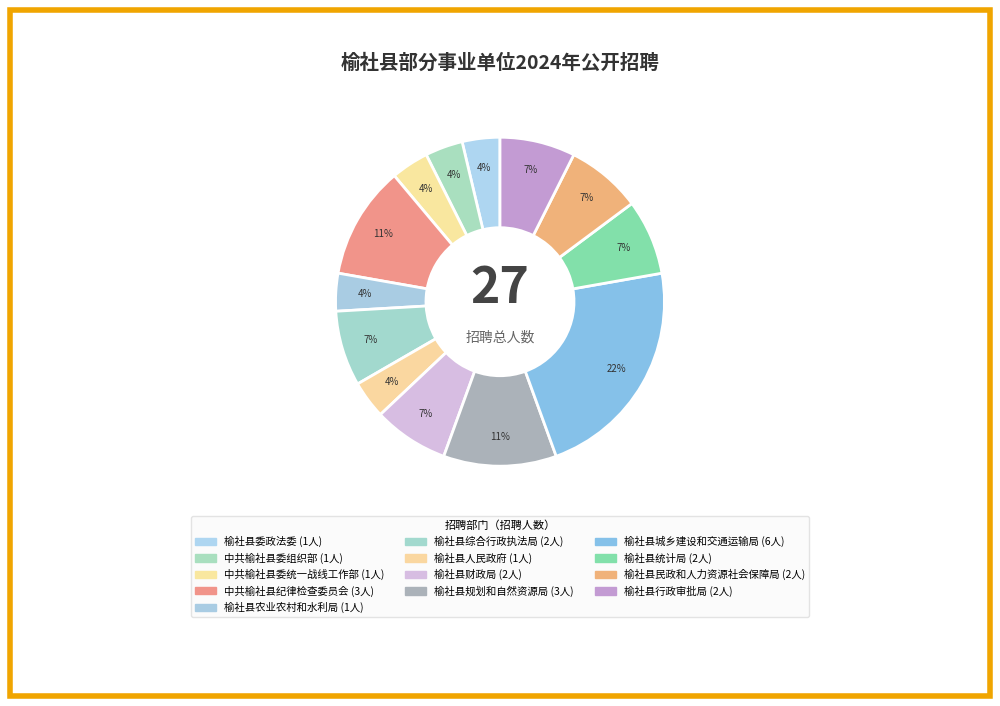

Count the number of slices in the pie.

13